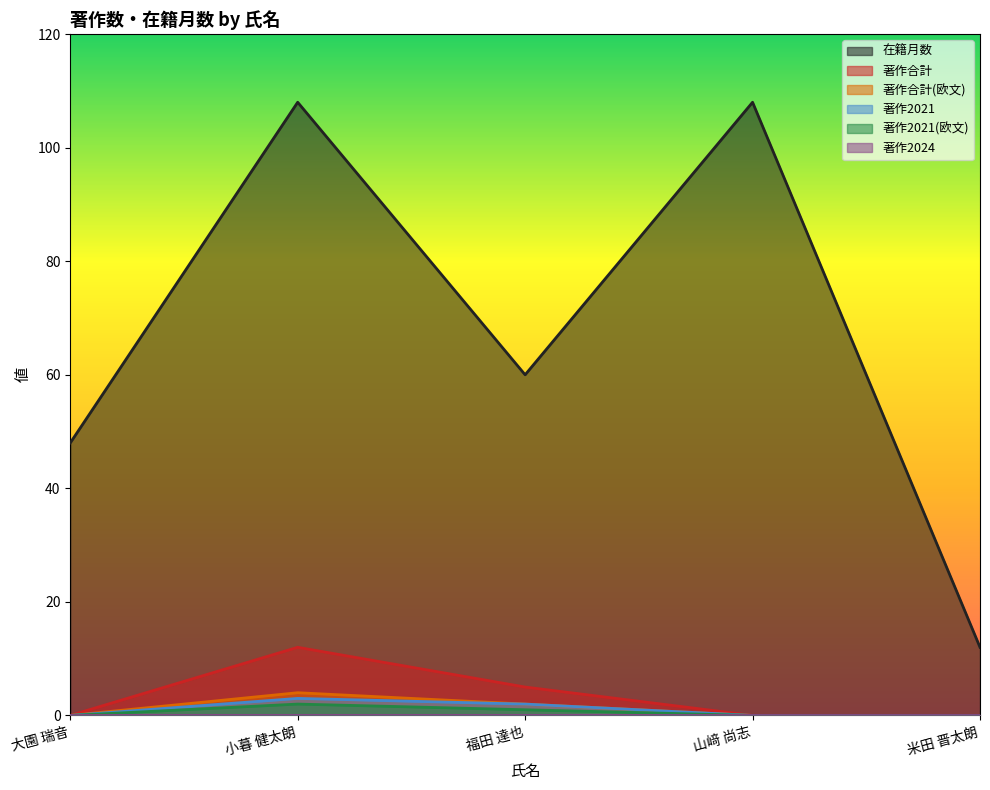

What is the difference between the second highest and minimum values in the 著作合計(欧文) series?

2